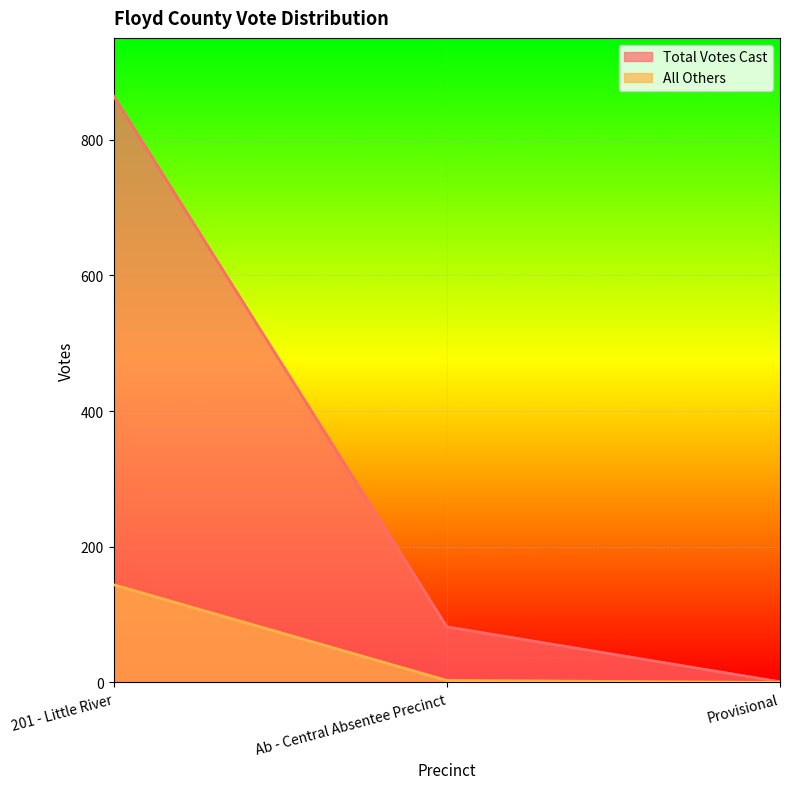

Read the All Others value at 201 - Little River, to the nearest 5.

145